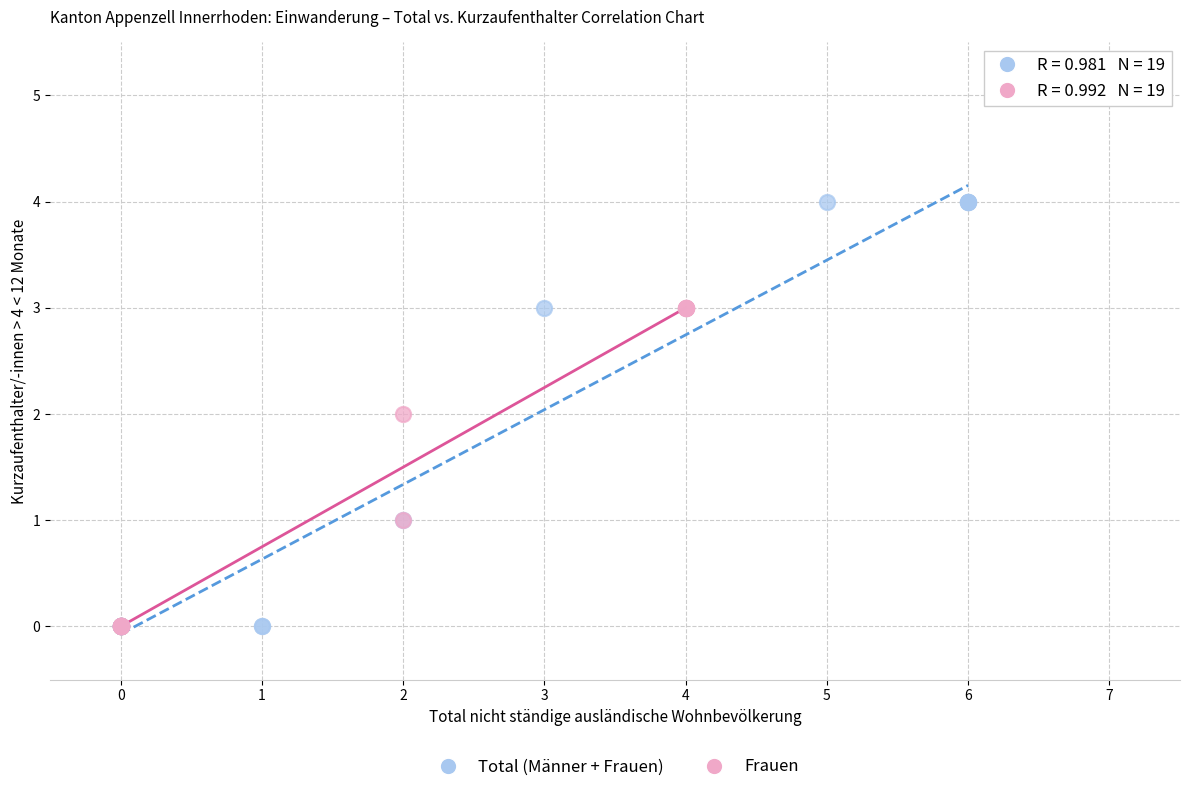

Which series has the largest Y range (max minus min)?

Total (Männer + Frauen)